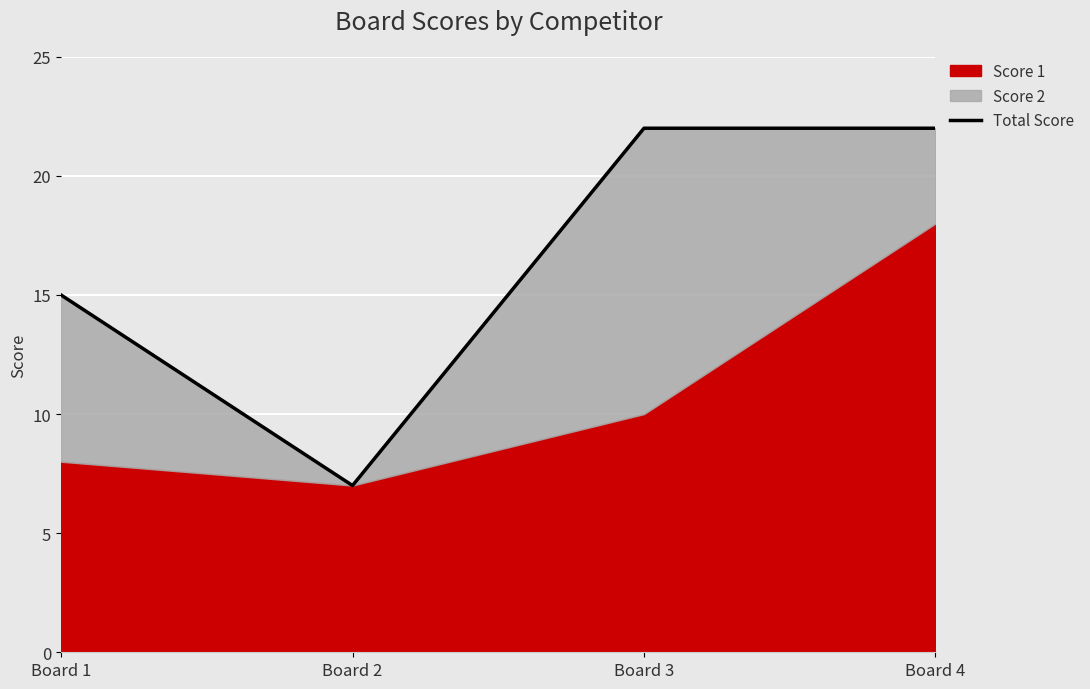

List the labels in order of value, smallest first.

Board 2, Board 1, Board 3, Board 4